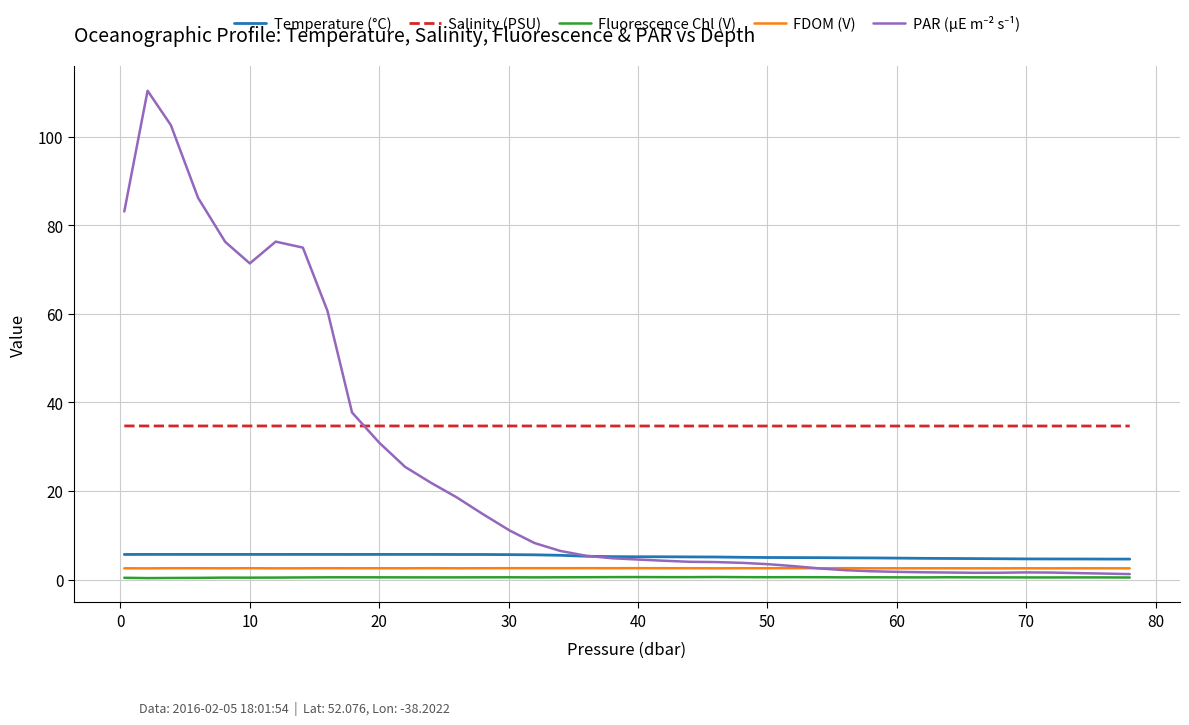

Which series has the largest total across all categories?

Salinity (PSU)